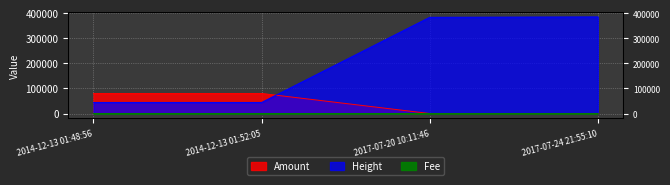

Is the value of Fee at 2014-12-13 01:48:56 greater than the value of Amount at 2014-12-13 01:48:56?

No